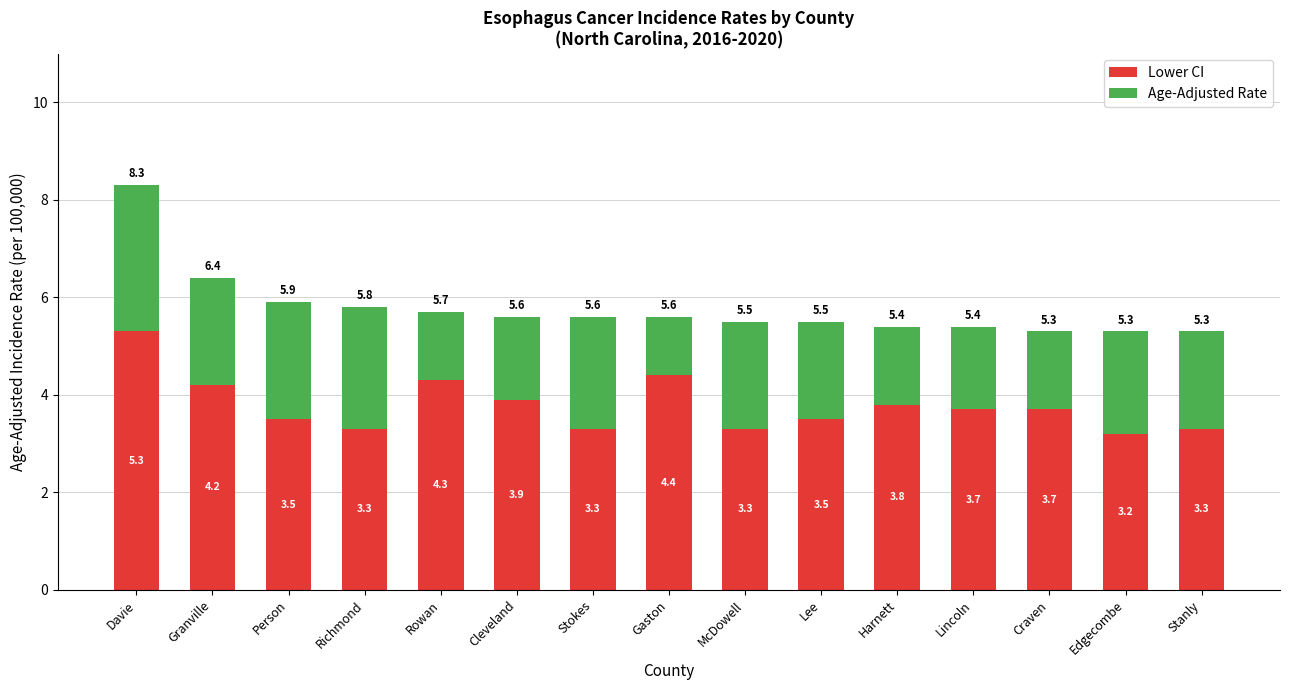

Does the chart contain stacked bars?

Yes